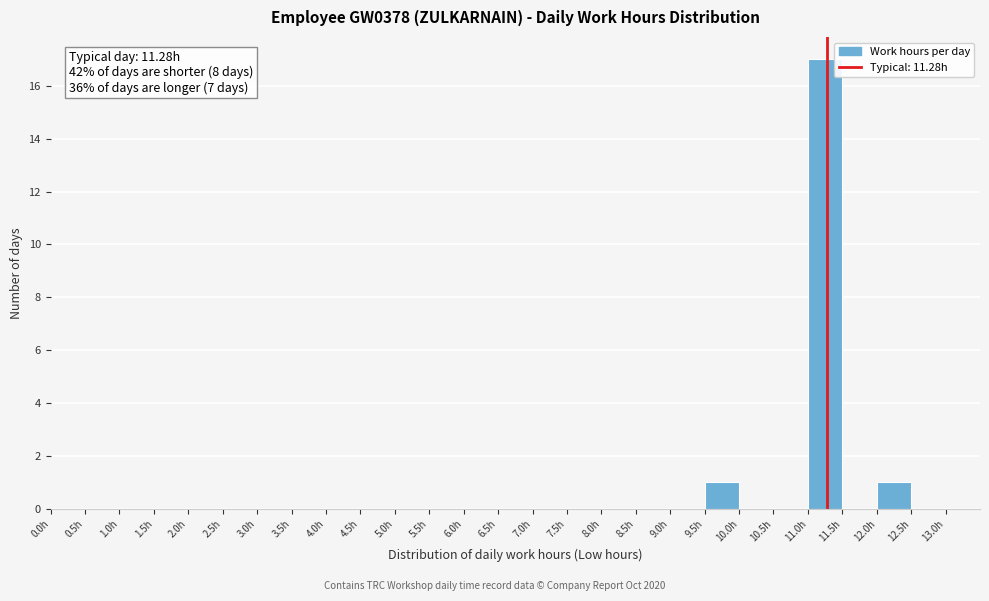

Which range on the x-axis has the tallest bar?

11.0 to 11.5